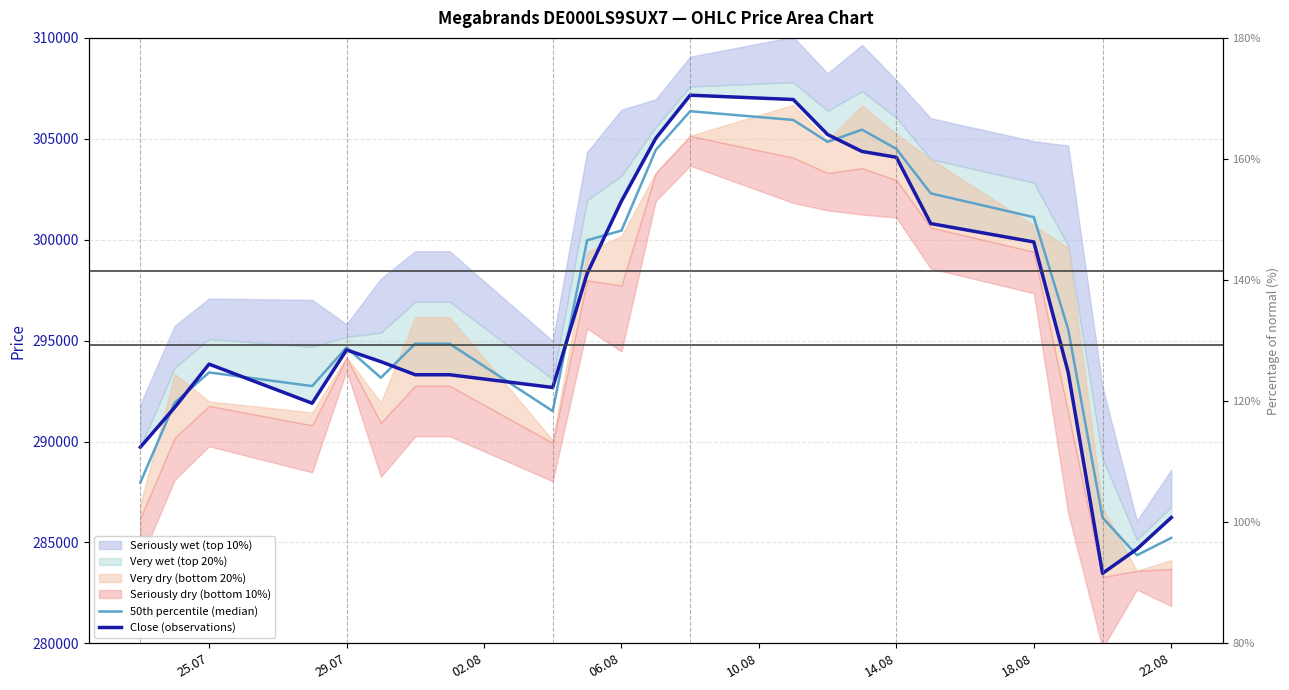

Reading right to left, transcribe all the data shown in this chart.

50th percentile (median): 285224.5	284366.0	286226.5	295561.0	301116.0	302295.5	304501.5	305452.0	304847.0	305934.0	306366.5	304446.5	300451.5	299970.5	291507.5	294845.0	294845.0	293162.0	294657.5	292747.0	293424.0	291921.5	287965.0
Close (observations): 286233.0	284672.0	283467.0	293427.0	299888.0	300800.0	304085.0	304373.0	305209.0	306947.0	307160.0	305027.0	301913.0	298316.0	292678.0	293309.0	293309.0	293957.0	294539.0	291897.0	293834.0	291691.0	289719.0